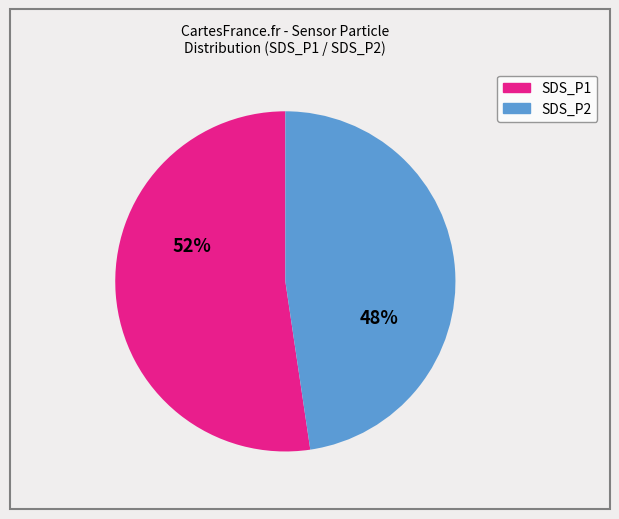

Rank the categories by value from highest to lowest.

SDS_P1, SDS_P2